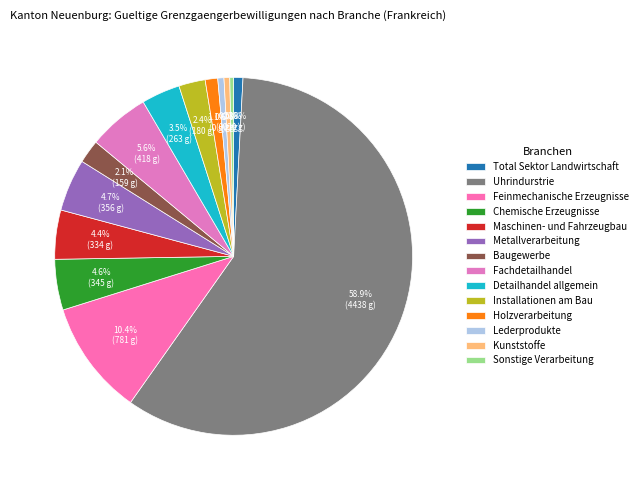

How much of the chart is everything except Sonstige Verarbeitung?

99.7%